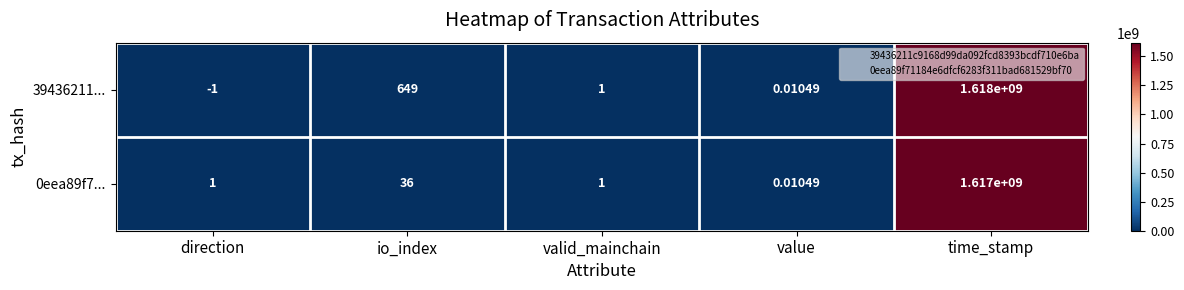

At which category is the sum across all series the highest?

time_stamp